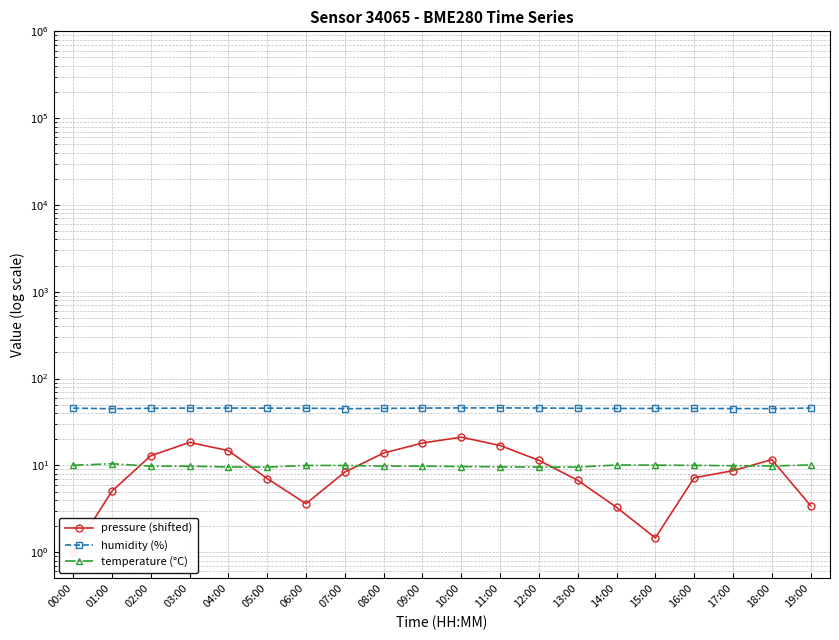

How many series are shown in this chart?

3